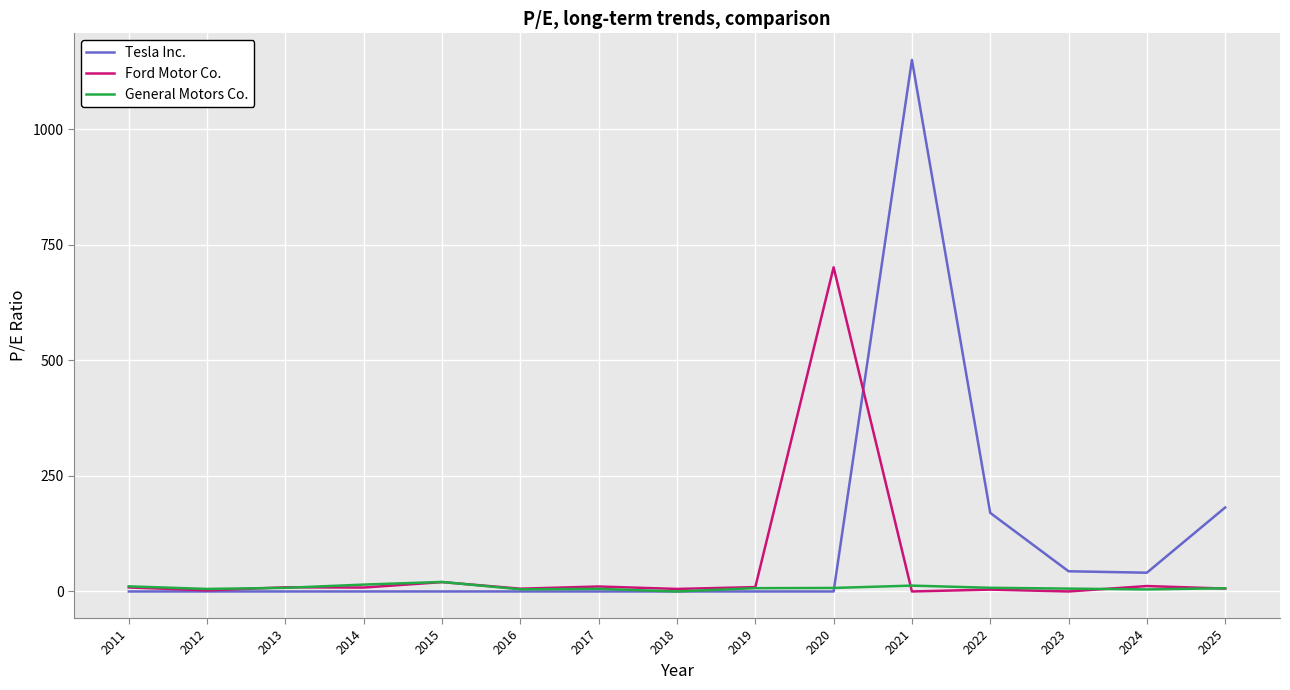

Between 2015 and 2022, which series saw the biggest shift?

Tesla Inc.